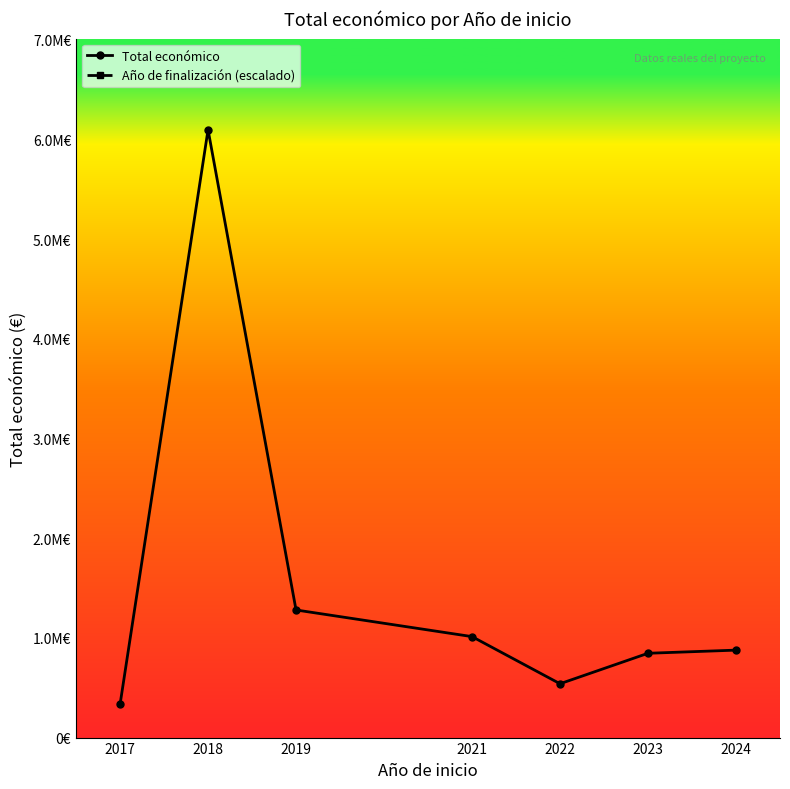

Rank the series by their average value, from highest to lowest.

Año de finalización (escalado), Total económico